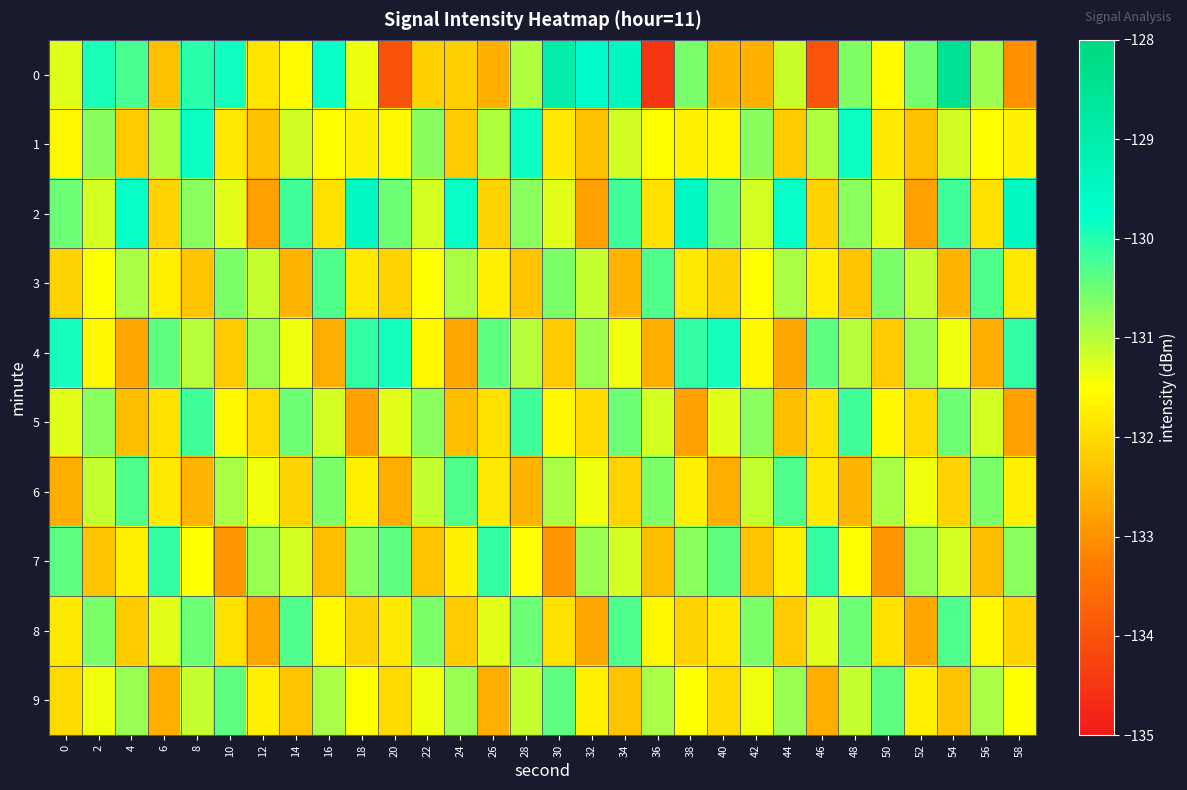

At which category does the chart reach its peak across all series?

54